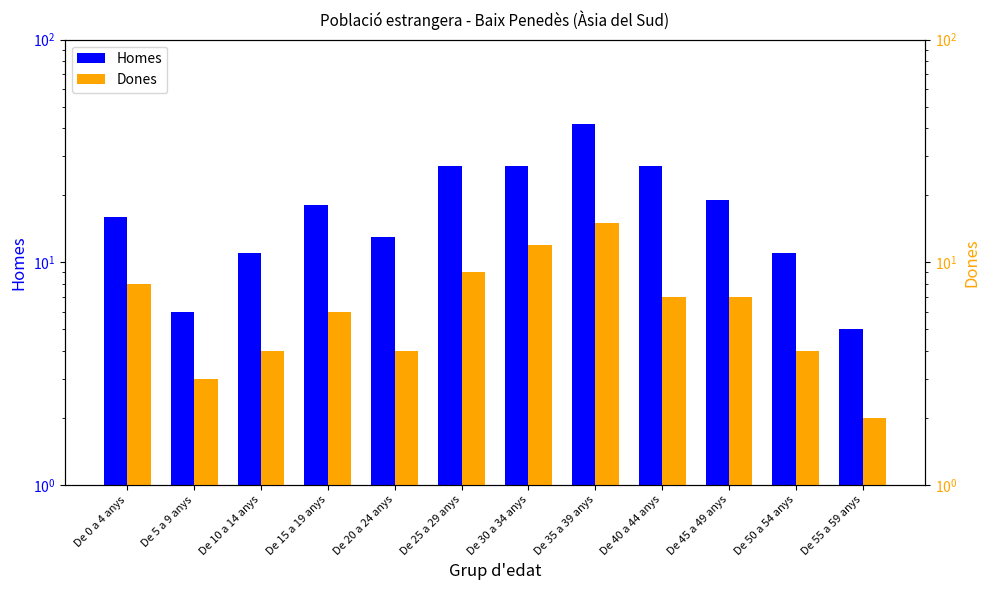

Read the Homes value at De 5 a 9 anys.

6